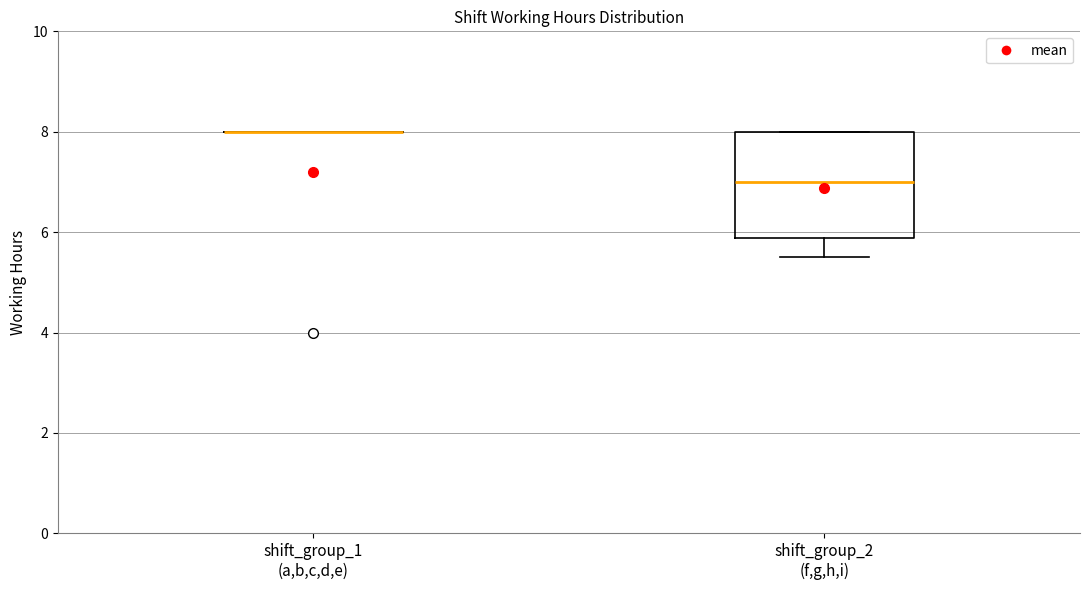

Which box is the tallest, from its lower edge to its upper edge?

shift_group_2 (f,g,h,i)